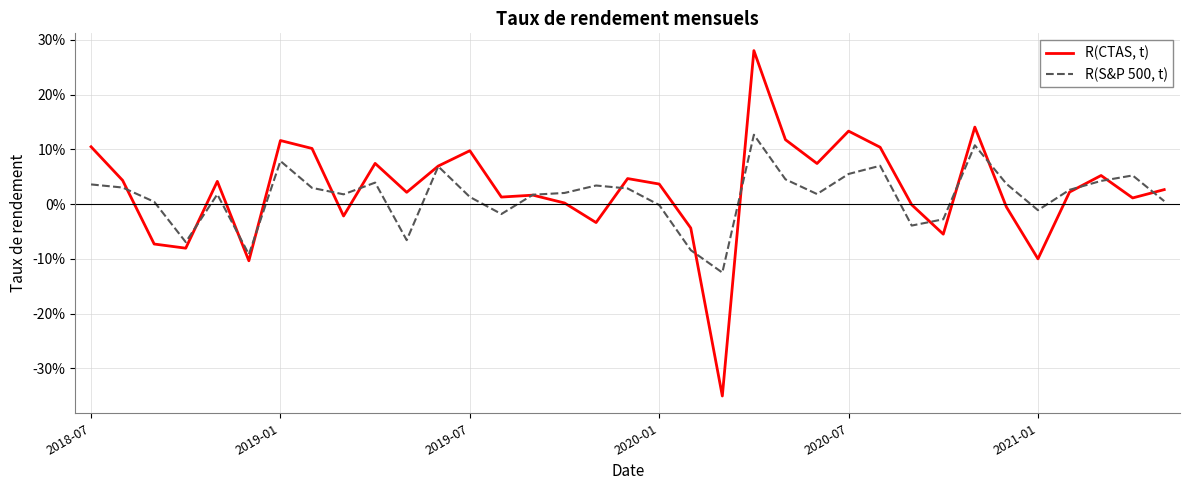

Reading right to left, what are all the values shown in this chart?

R(CTAS, t): 0.0	0.0	0.1	0.0	-0.1	-0.0	0.1	-0.1	-0.0	0.1	0.1	0.1	0.1	0.3	-0.4	-0.0	0.0	0.0	-0.0	0.0	0.0	0.0	0.1	0.1	0.0	0.1	-0.0	0.1	0.1	-0.1	0.0	-0.1	-0.1	0.0	0.1
R(S&P 500, t): 0.0	0.1	0.0	0.0	-0.0	0.0	0.1	-0.0	-0.0	0.1	0.1	0.0	0.0	0.1	-0.1	-0.1	-0.0	0.0	0.0	0.0	0.0	-0.0	0.0	0.1	-0.1	0.0	0.0	0.0	0.1	-0.1	0.0	-0.1	0.0	0.0	0.0